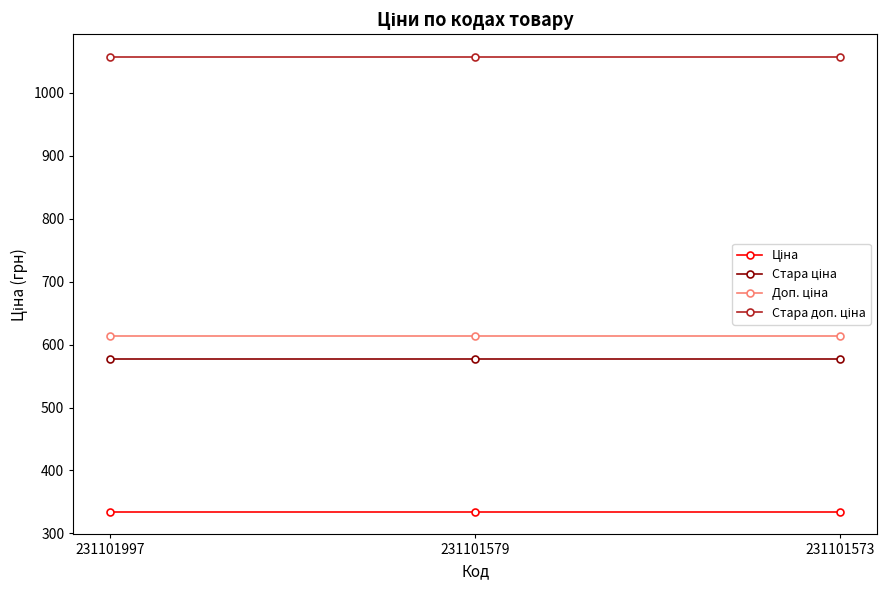

What is the maximum value shown in the chart?

1057.2